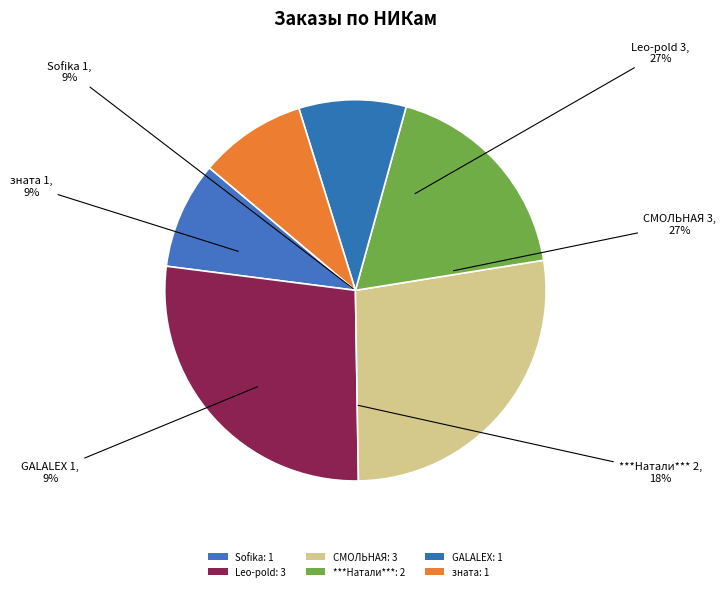

Combined, do GALALEX and Leo-pold account for over 50%?

No